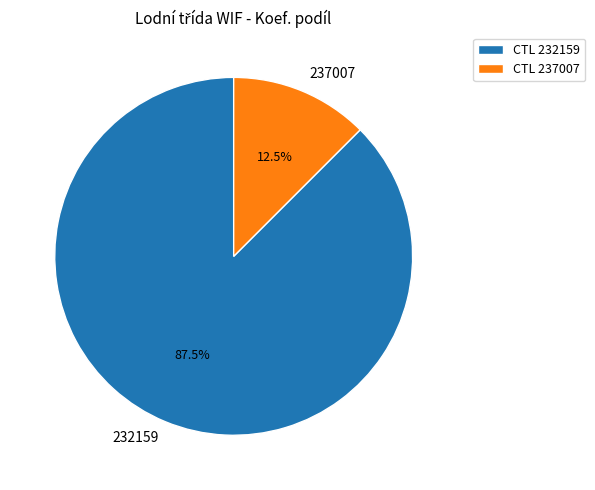

Between 237007 and 232159, which is larger?

232159